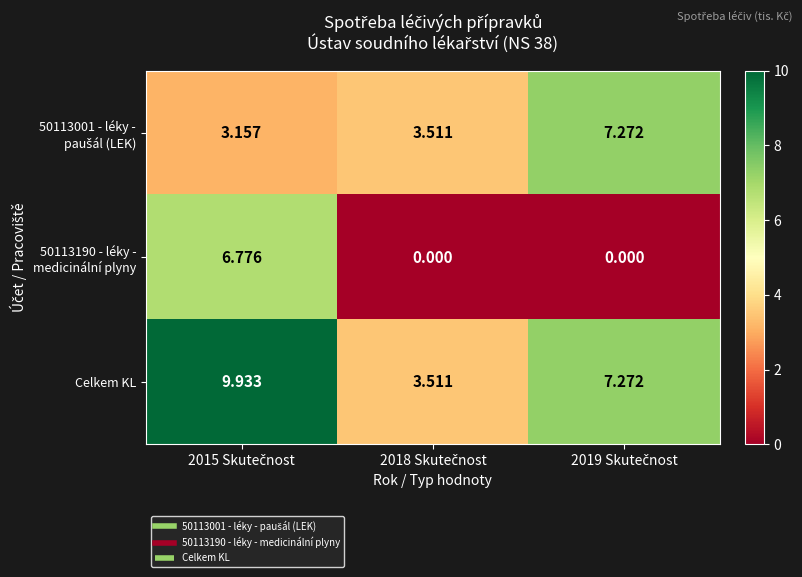

Which series has the largest total across all categories?

Celkem KL